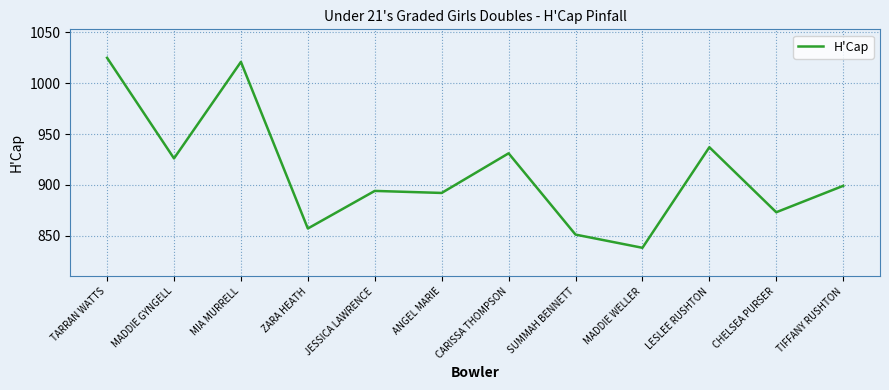

Reading left to right, what are all the values shown in this chart?

TARRAN WATTS=1025	MADDIE GYNGELL=926	MIA MURRELL=1021	ZARA HEATH=857	JESSICA LAWRENCE=894	ANGEL MARIE=892	CARISSA THOMPSON=931	SUMMAH BENNETT=851	MADDIE WELLER=838	LESLEE RUSHTON=937	CHELSEA PURSER=873	TIFFANY RUSHTON=899